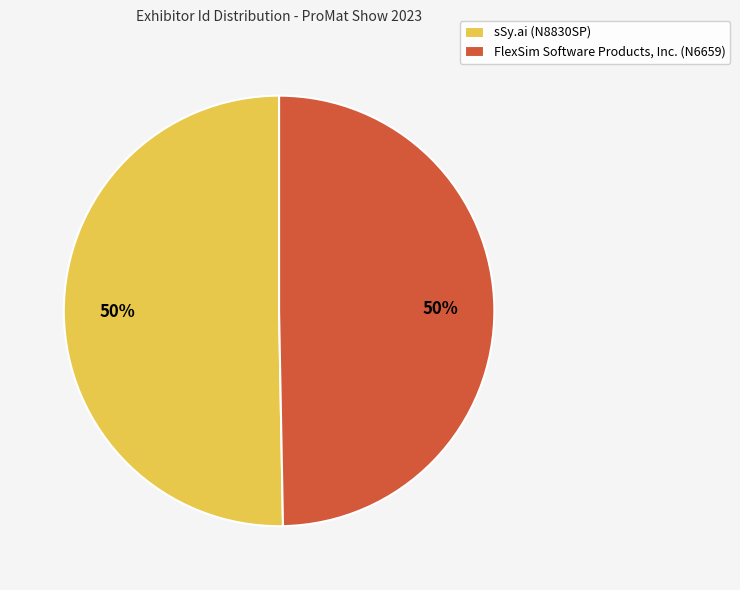

What percentage is the FlexSim Software Products, Inc. (N6659) slice, to the nearest percent?

50%